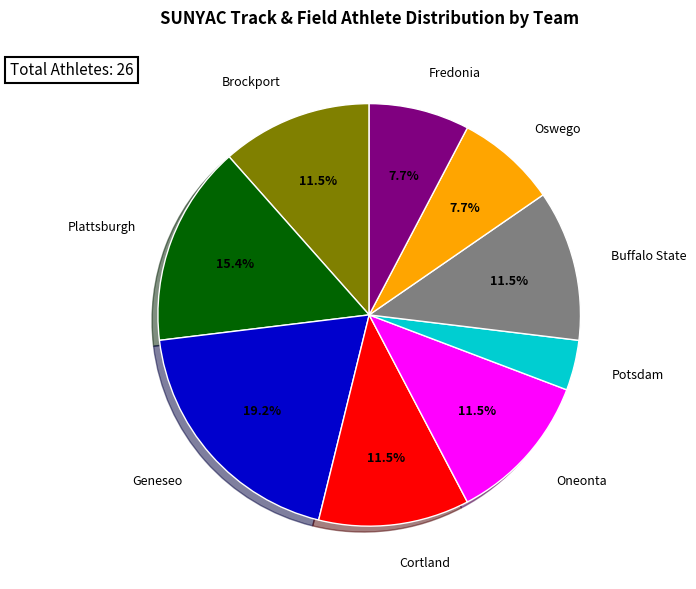

What percentage is the Geneseo slice, to the nearest percent?

19%